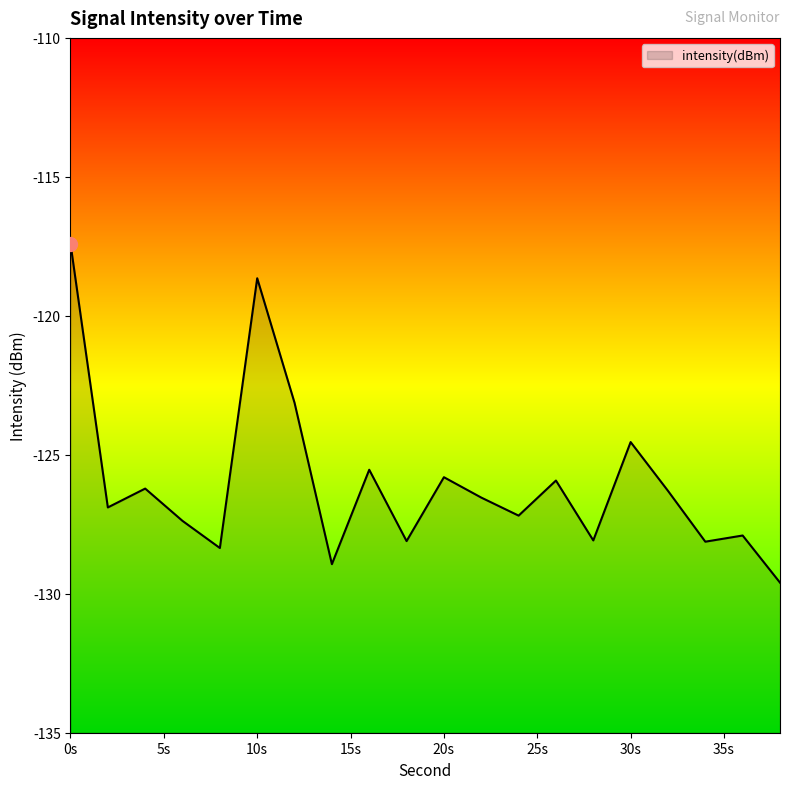

What is the sum of all values?

-2520.6